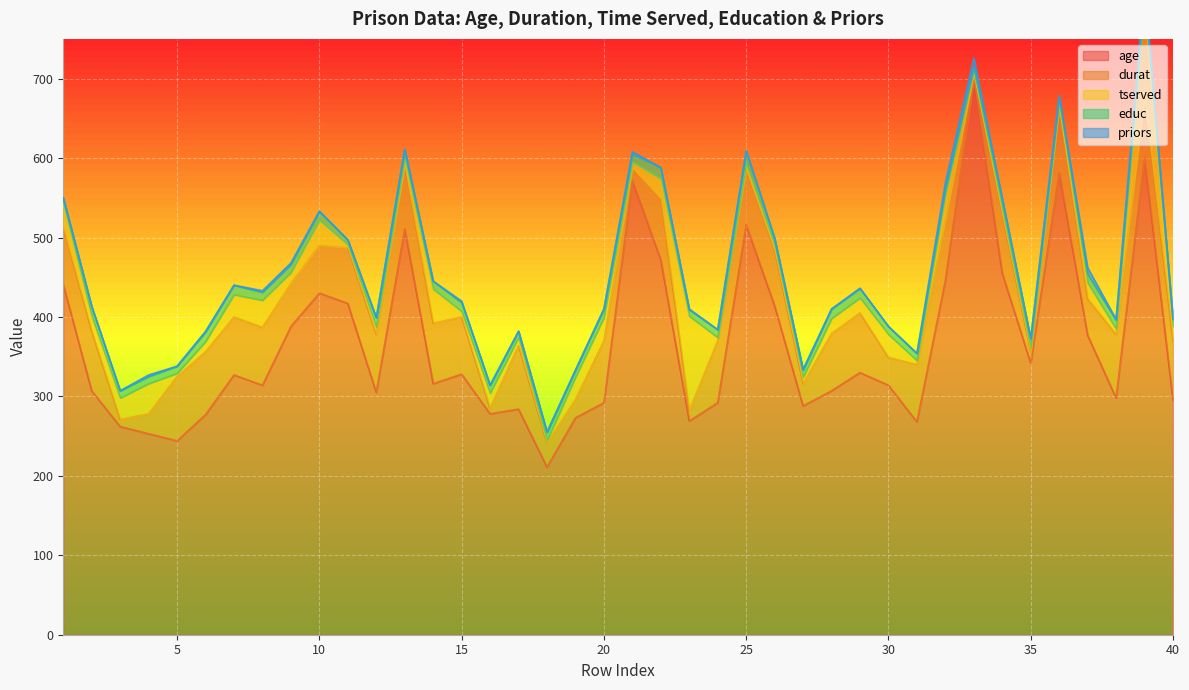

At how many categories does at least one series exceed 149?

40